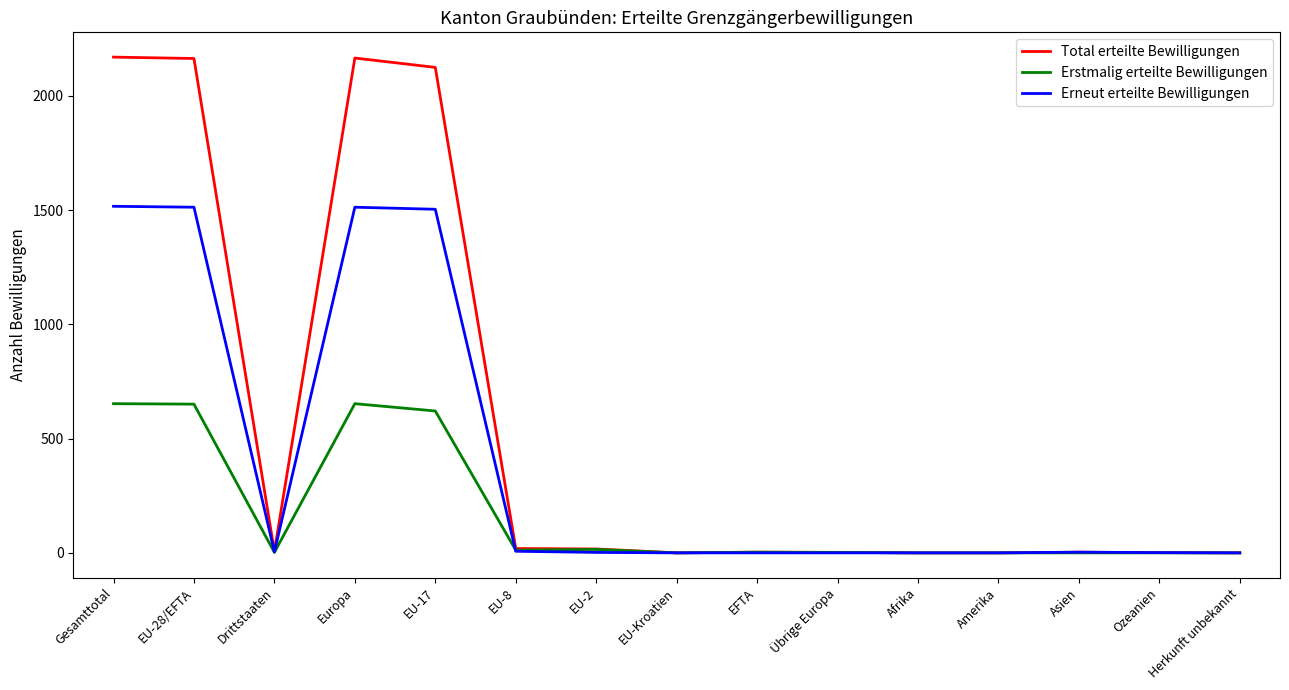

How many lines are shown in the chart?

3